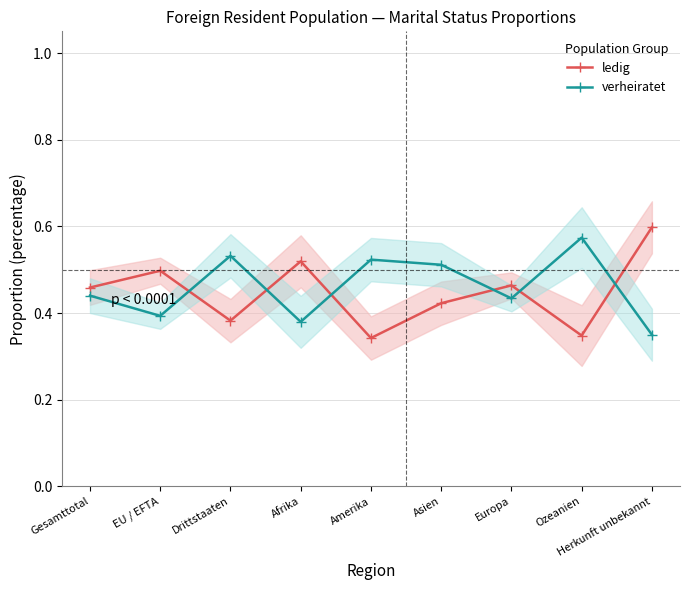

How many times do verheiratet and ledig cross each other?

6